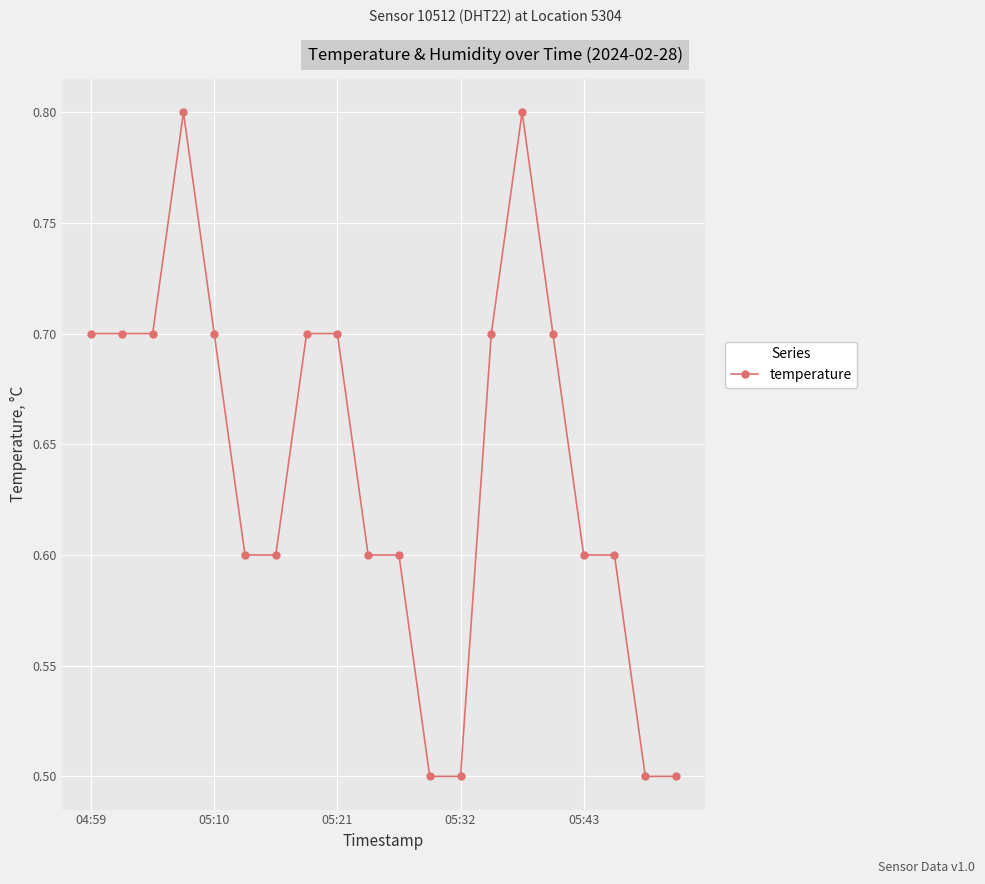

Count the values in the range 0 to 1.

20